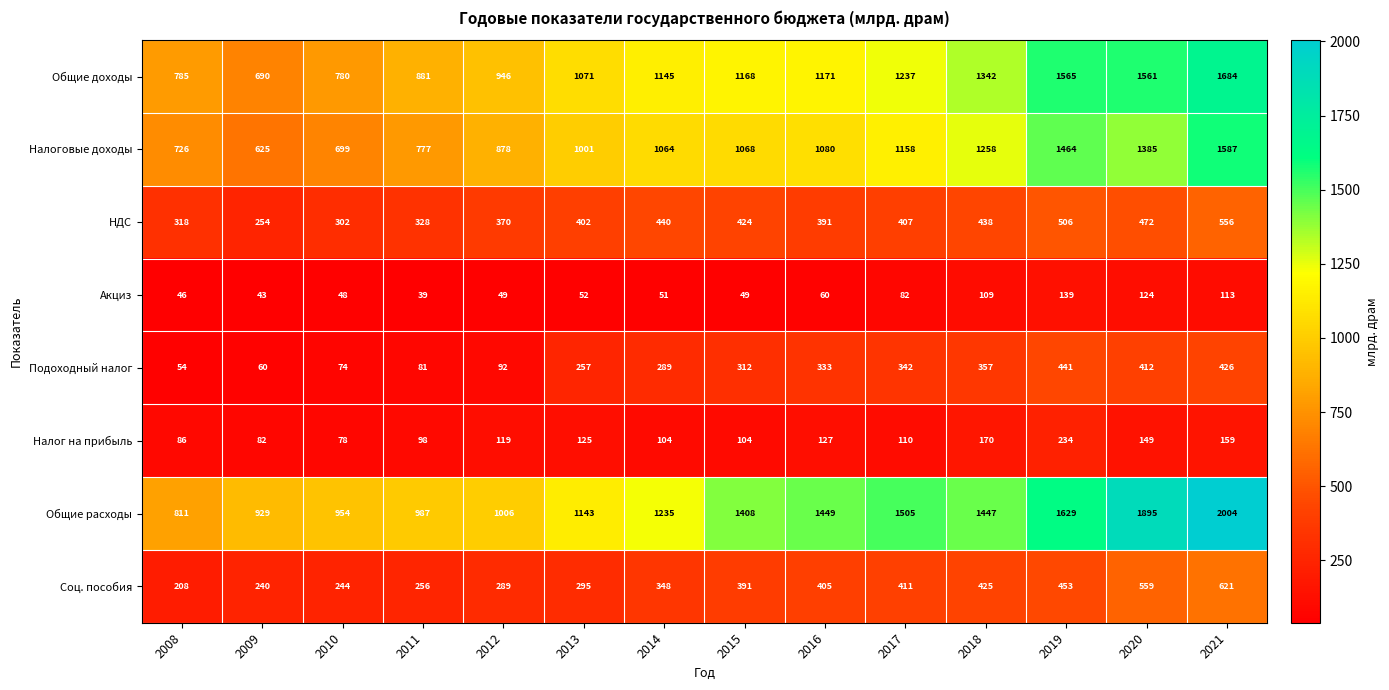

What is the difference between the highest and lowest values at 2016?

1389